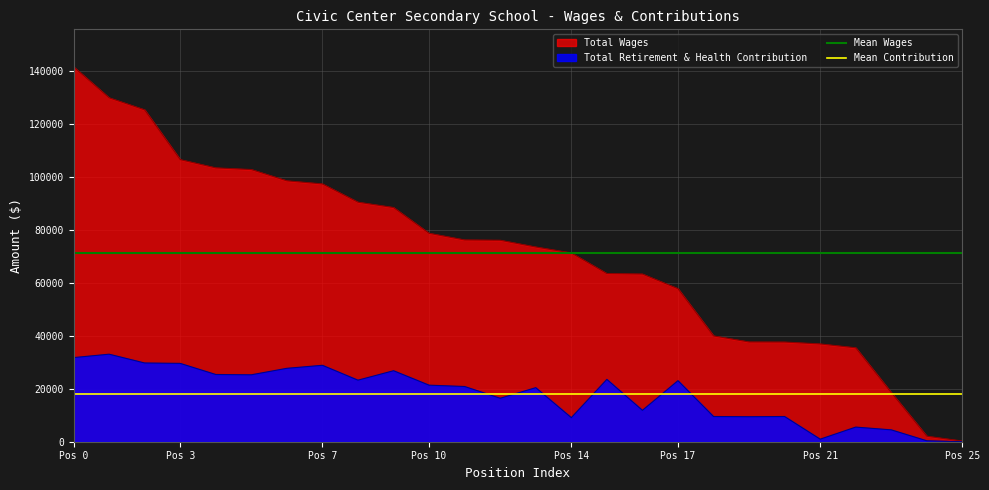

What is the average value of the Mean Contribution series?

18010.4